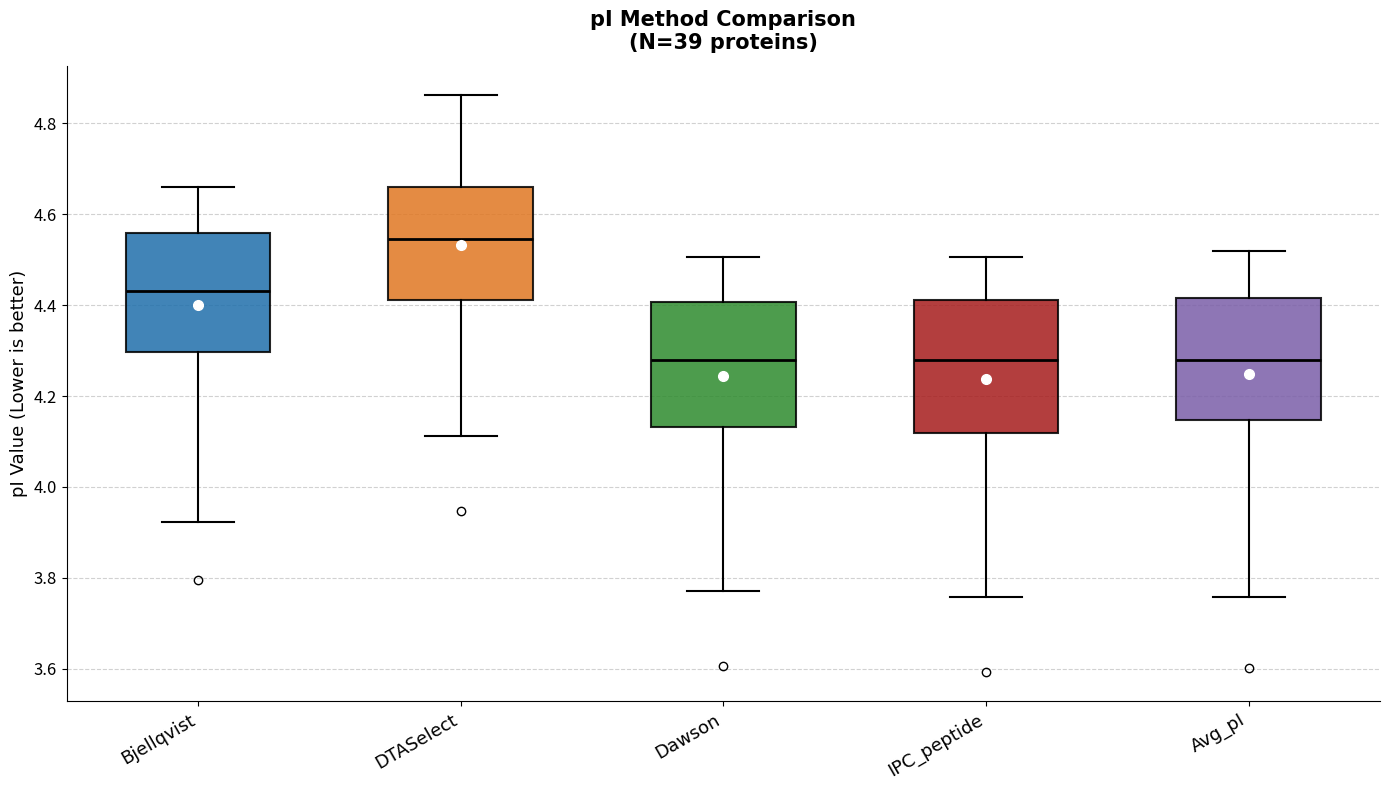

Reading left to right, read every box against the y-axis: the position of its median line, the range the box covers, and the ends of its whiskers. The values are not printed on the chart, so give them approximately, as read against the axis.

Bjellqvist: median 4.44, box 4.30 to 4.56, whiskers 3.92 to 4.66
DTASelect: median 4.54, box 4.42 to 4.66, whiskers 4.12 to 4.86
Dawson: median 4.28, box 4.14 to 4.40, whiskers 3.78 to 4.50
IPC_peptide: median 4.28, box 4.12 to 4.42, whiskers 3.76 to 4.50
Avg_pI: median 4.28, box 4.14 to 4.42, whiskers 3.76 to 4.52